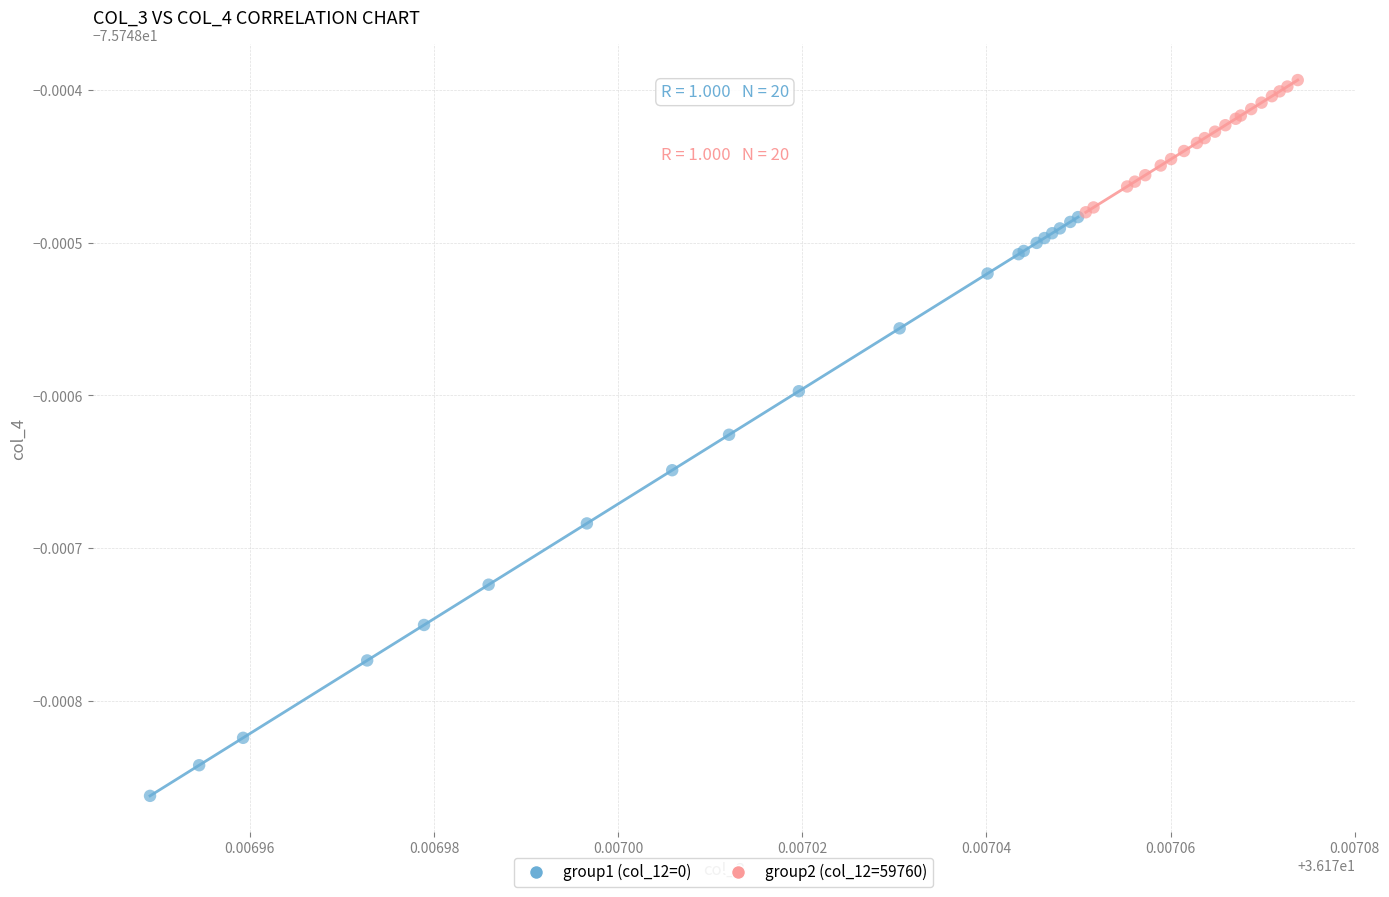

Which series contains the highest Y value?

group2 (col_12=59760)